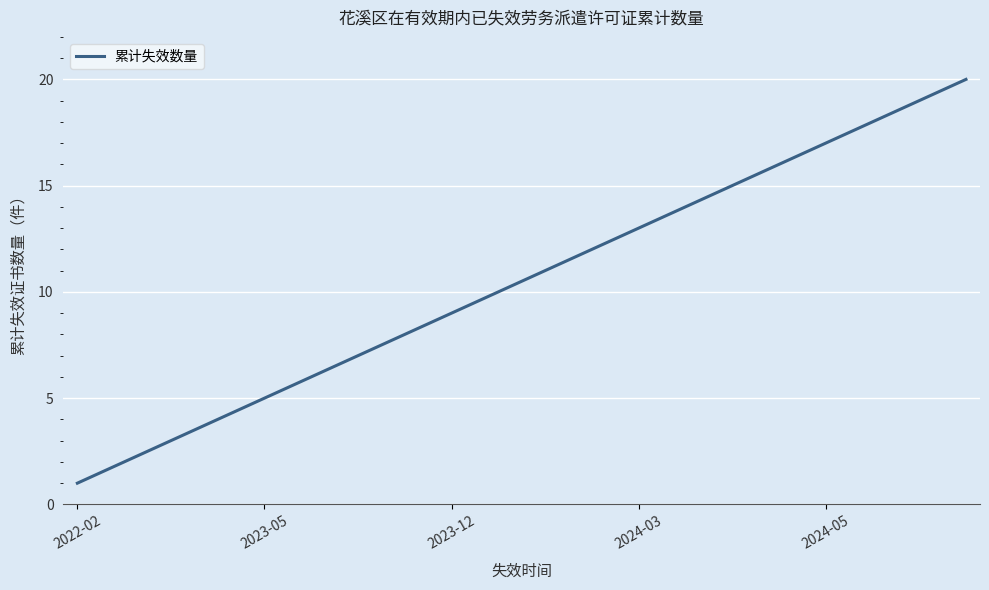

What is the difference between the maximum and minimum values?

19